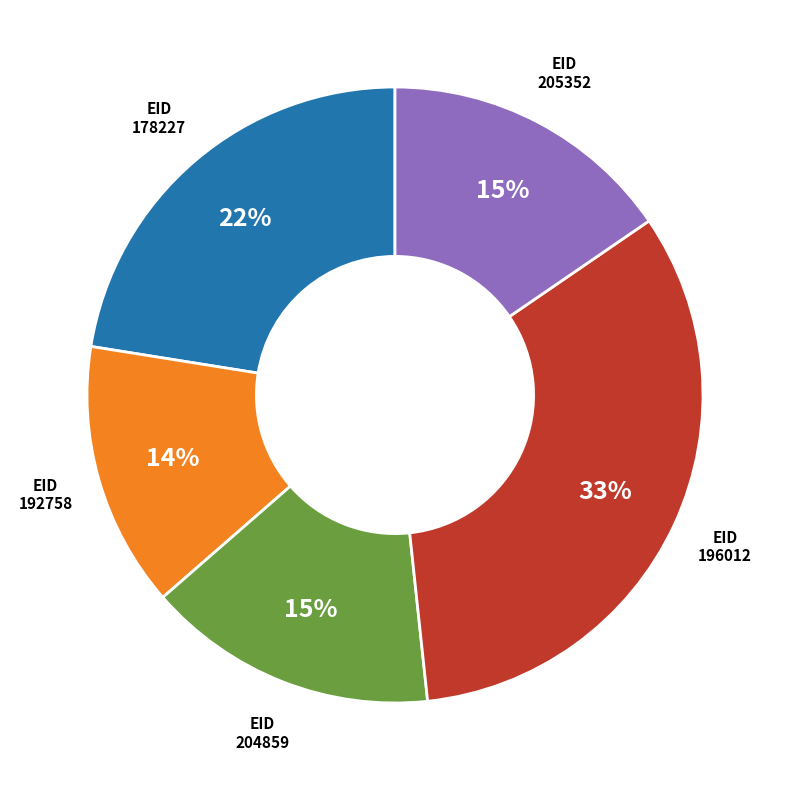

The 205352 slice represents 23% of the pie. True or false?

False